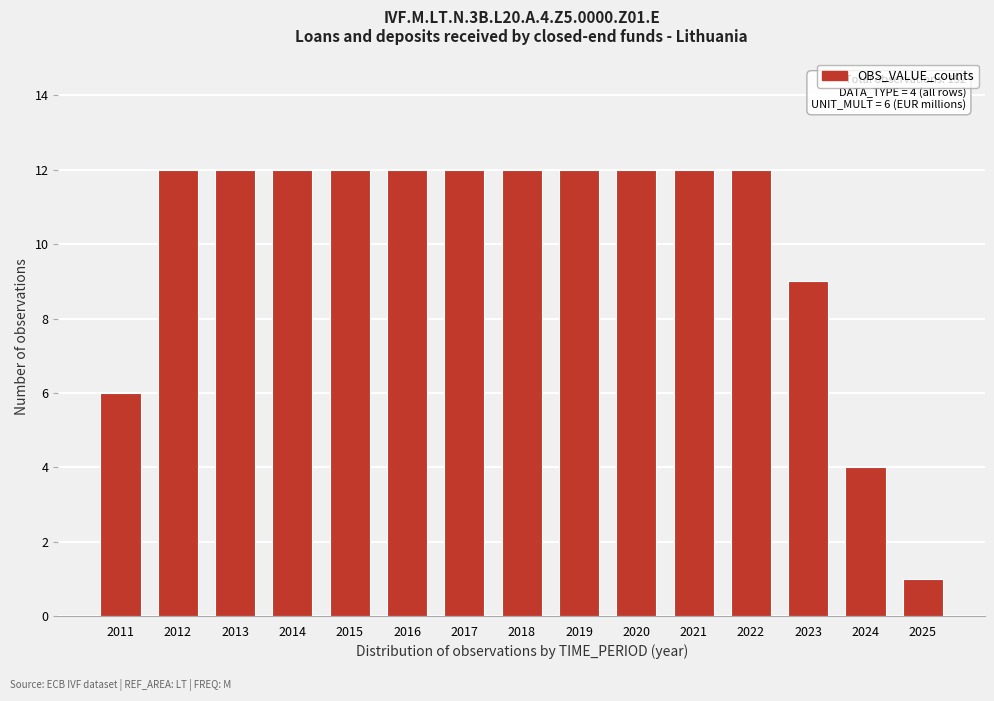

Reading right to left, what are all the values shown in this chart?

2025=1	2024=4	2023=9	2022=12	2021=12	2020=12	2019=12	2018=12	2017=12	2016=12	2015=12	2014=12	2013=12	2012=12	2011=6